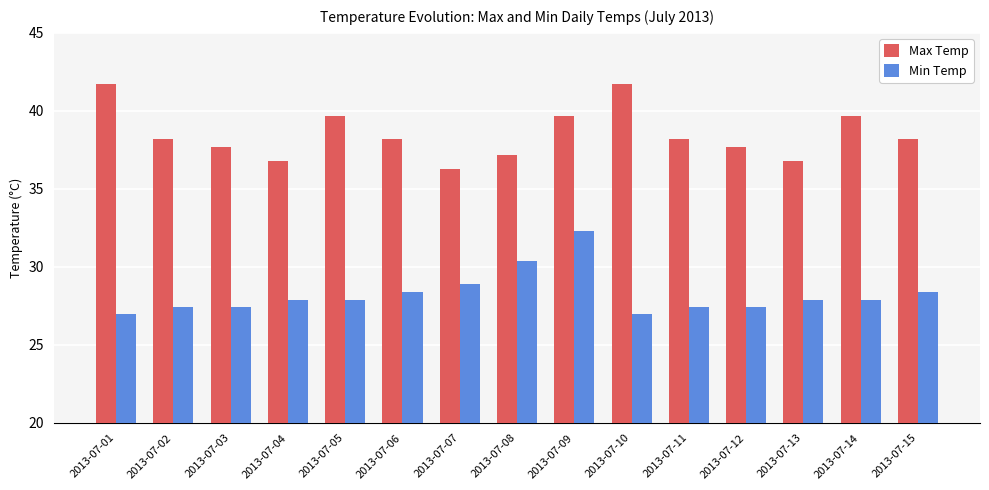

What is the maximum value for Min Temp?

32.3